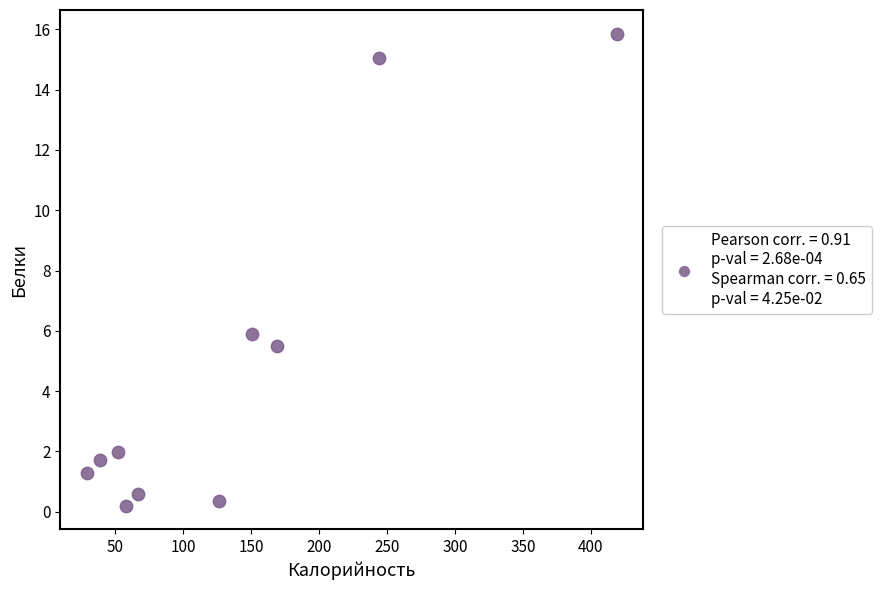

What Y value in the scatter plot is closest to 8?

5.9